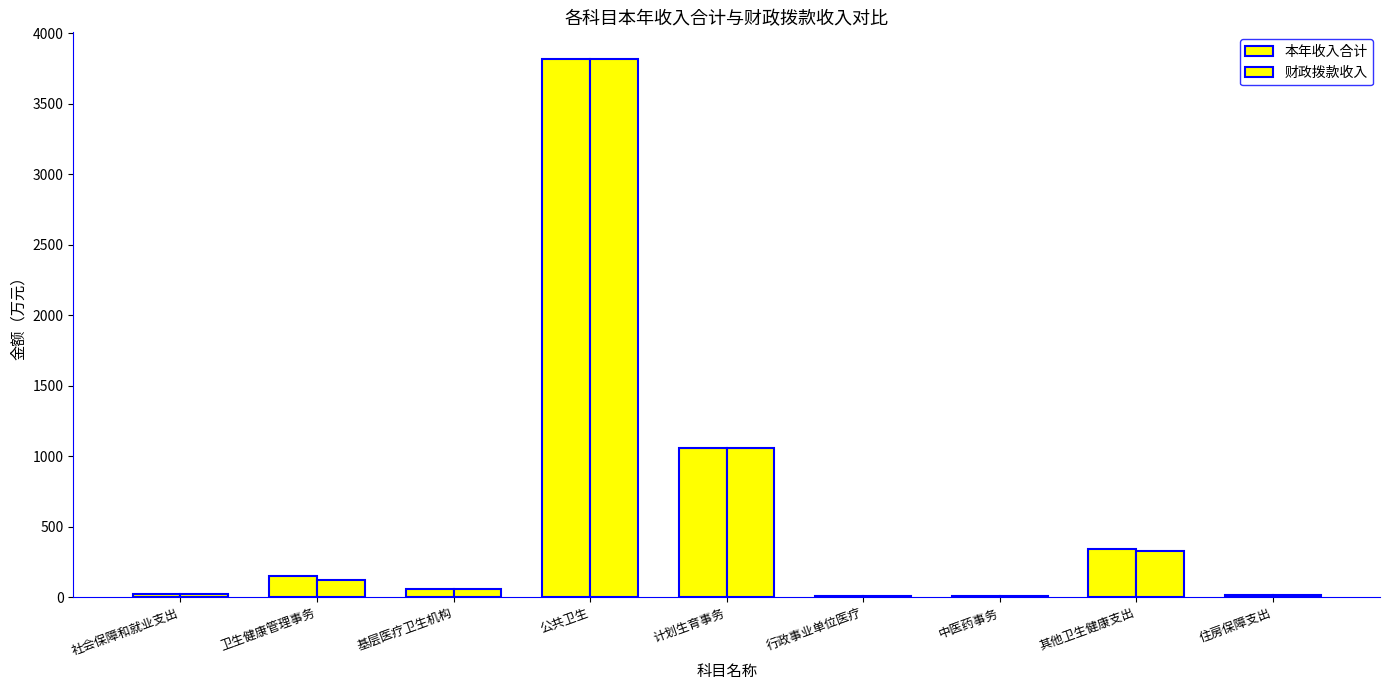

Count the number of data series in this chart.

2